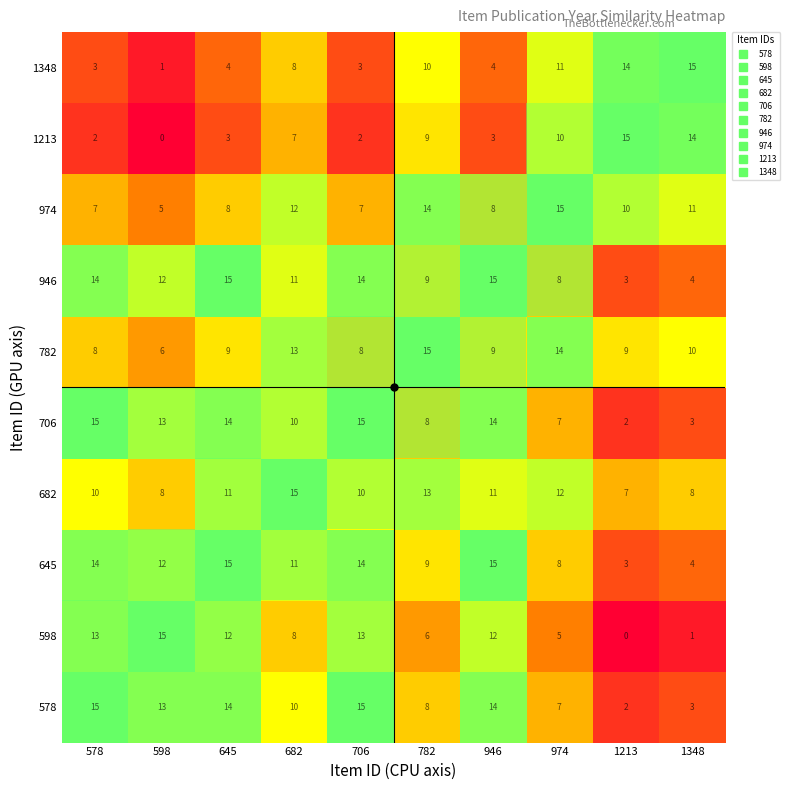

Is it true that 578 equals 4 at 782?

False